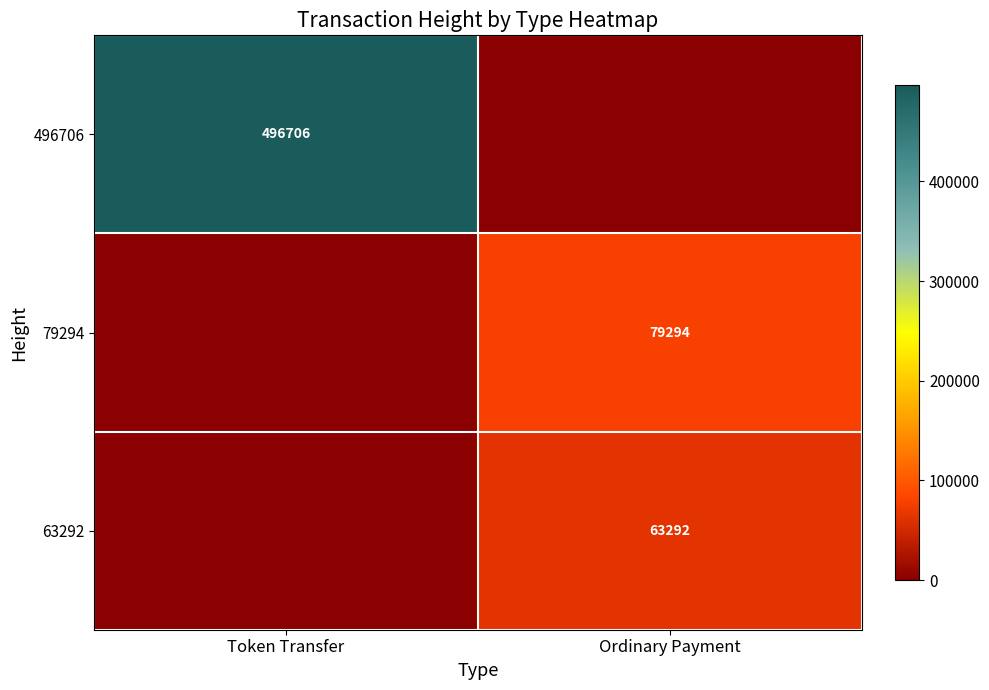

The value of 496706 at Token Transfer is 496706. True or false?

True